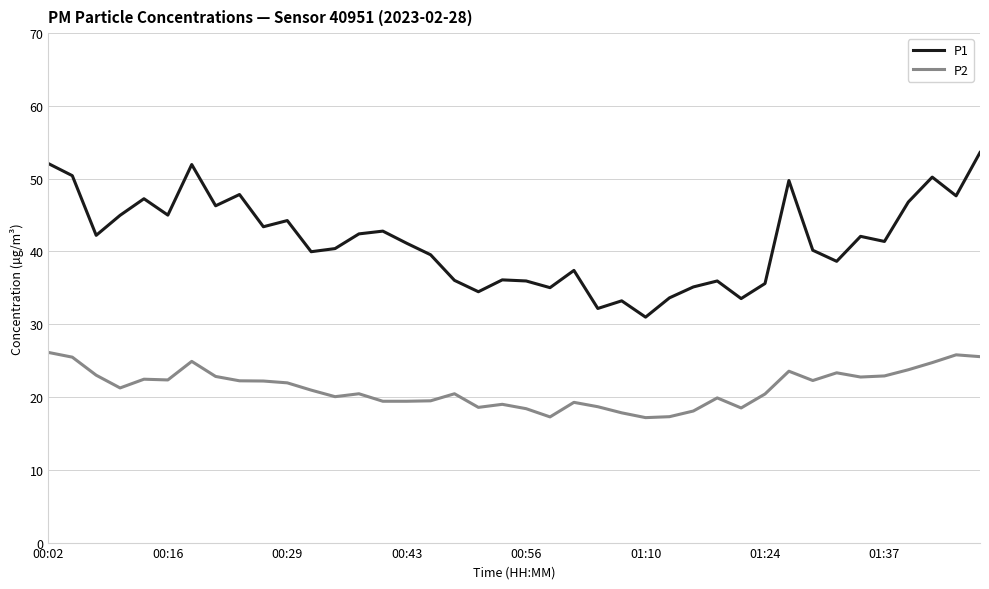

True or false: P1 and P2 intersect in this chart.

False